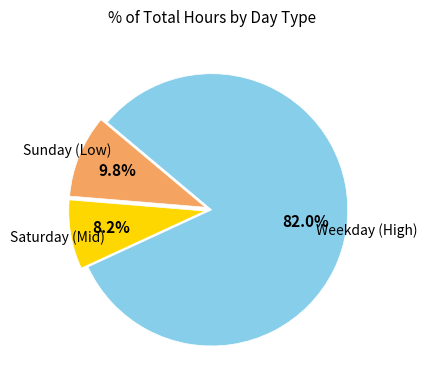

Is there any slice that represents more than half of the pie?

Yes